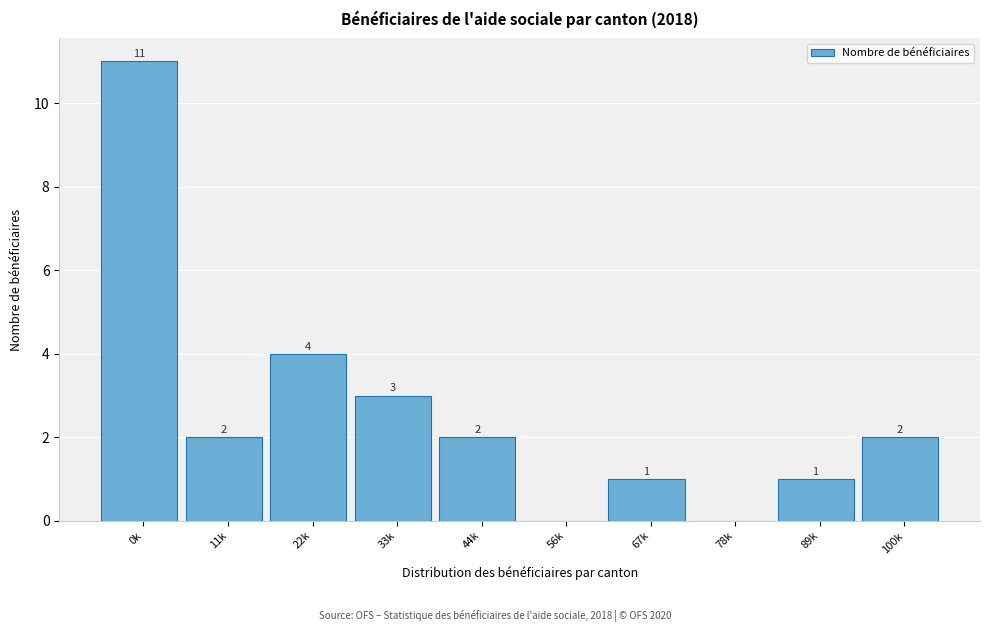

Reading right to left, what are all the values shown in this chart?

100k=2	89k=1	78k=0	67k=1	56k=0	44k=2	33k=3	22k=4	11k=2	0k=11